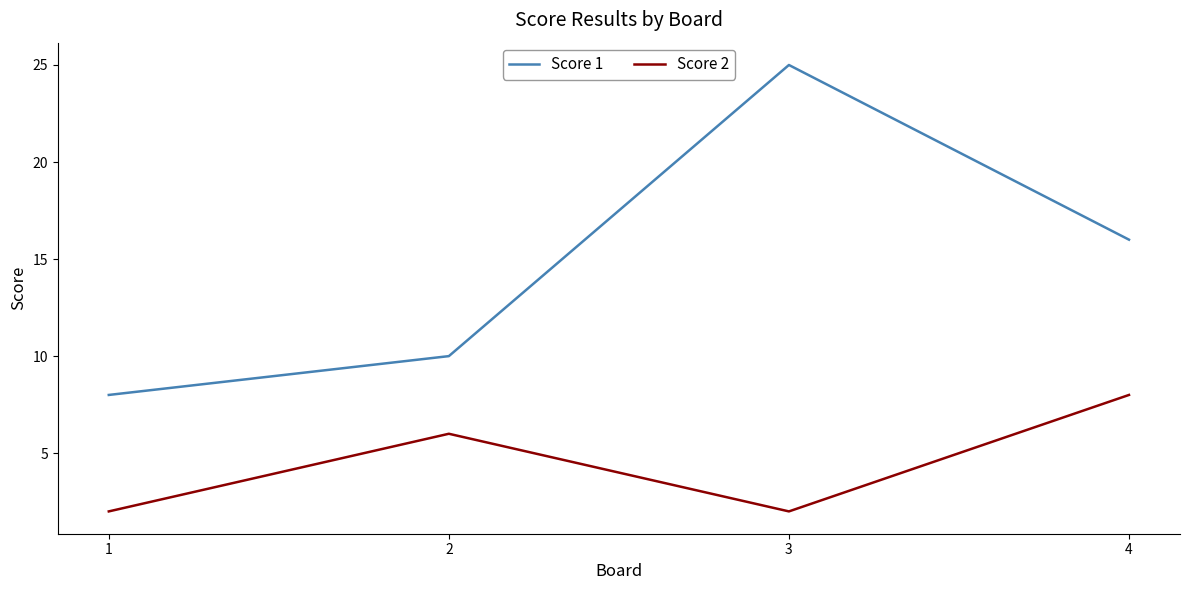

At which category is the sum across all series the highest?

3